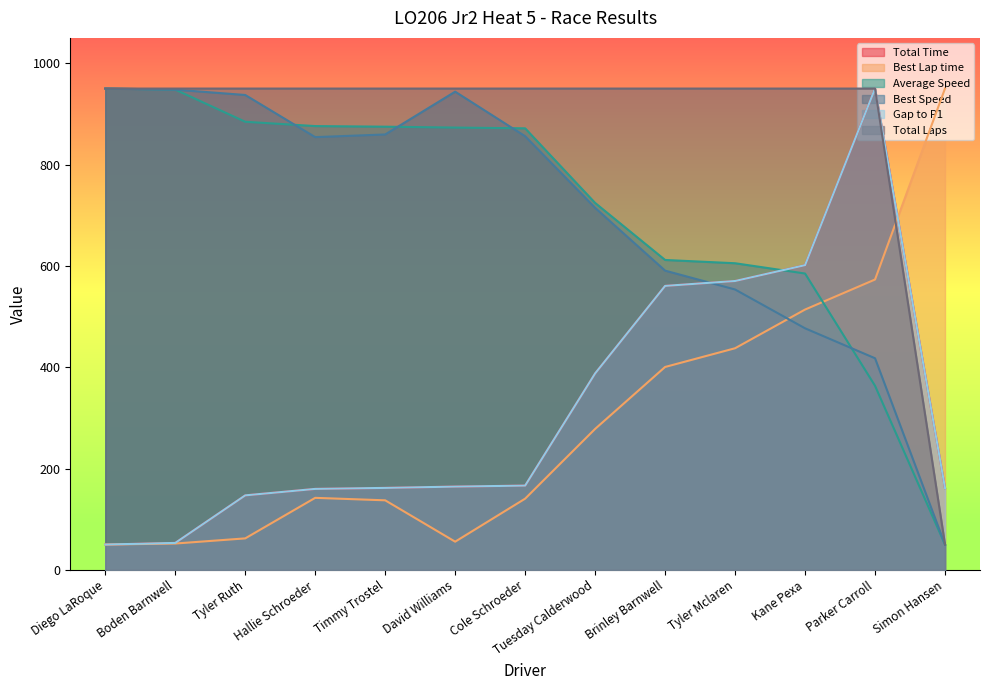

True or false: Total Laps has a value of 1578.6 at Brinley Barnwell.

False